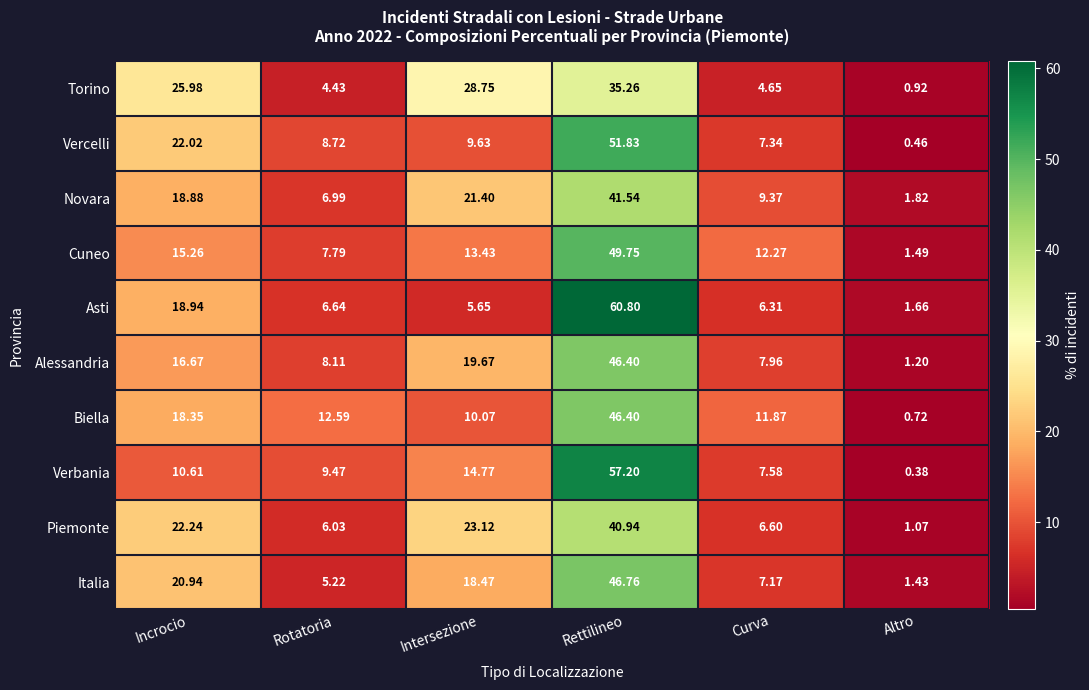

How many data points does each series have?

6